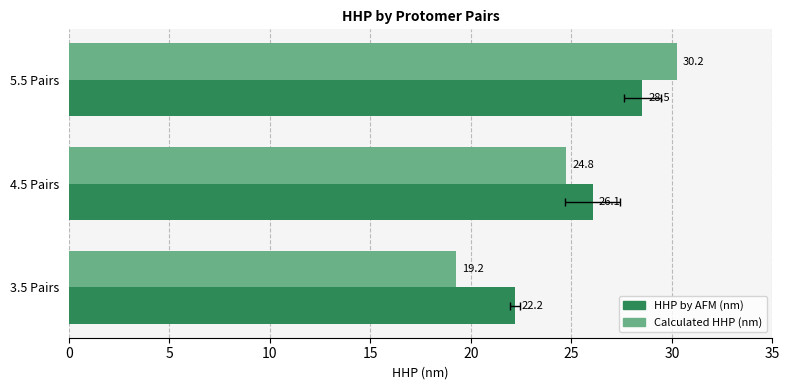

The HHP by AFM (nm) series shows 31.7 at 3.5 Pairs. True or false?

False